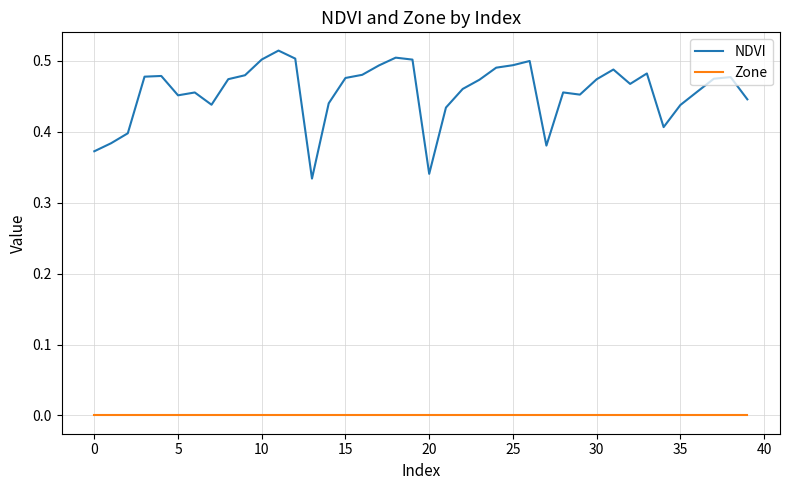

Does the chart have visible grid lines?

Yes